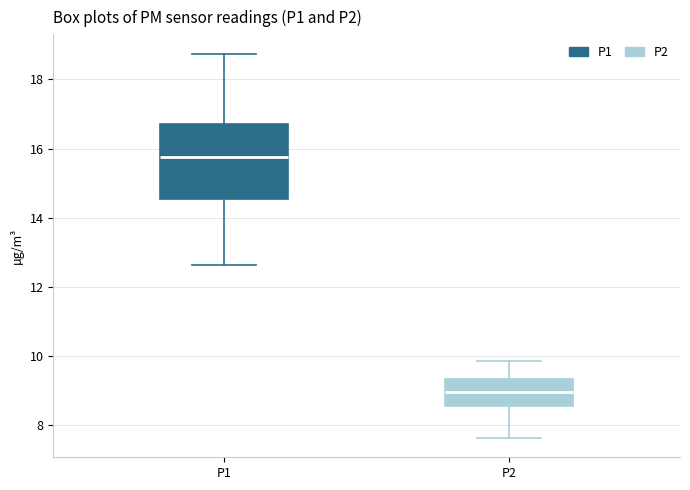

Comparing the boxes themselves (not the whiskers), which one is the tallest?

P1